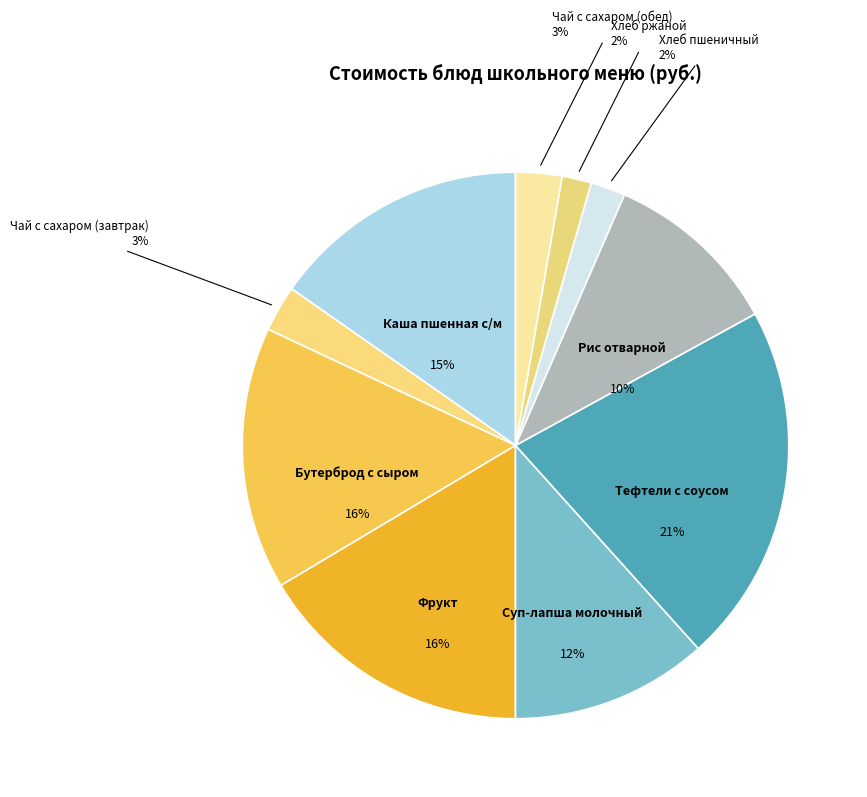

Combined, do Фрукт and Каша пшенная с/м account for over 50%?

No